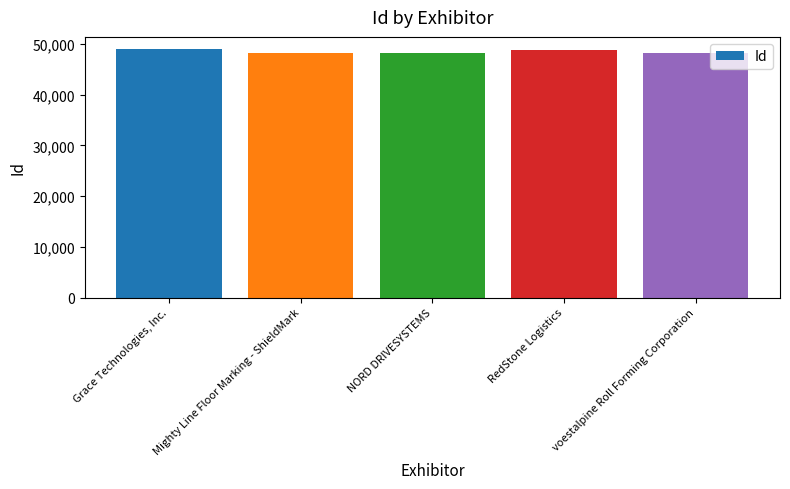

Is it true that the value at RedStone Logistics is 13317?

False